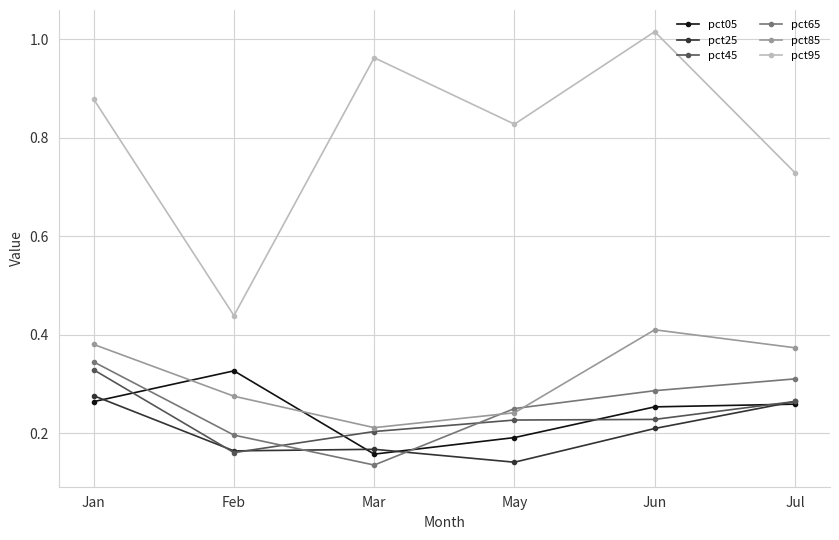

Is the value of pct05 at Jul greater than the value of pct95 at Feb?

No